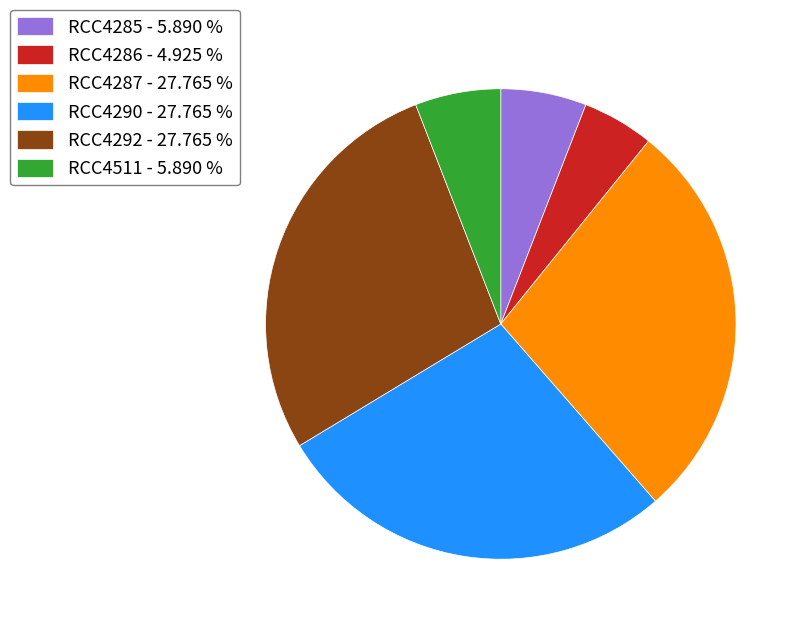

Approximately how many times larger is the value at RCC4287 - 27.765 % compared to RCC4285 - 5.890 %?

4.7